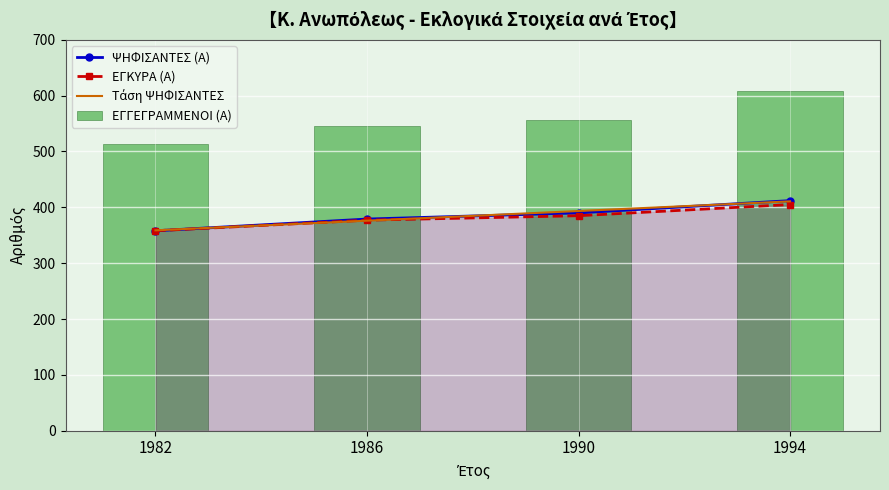

Which series has the widest spread of values?

ΕΓΓΕΓΡΑΜΜΕΝΟΙ (Α)